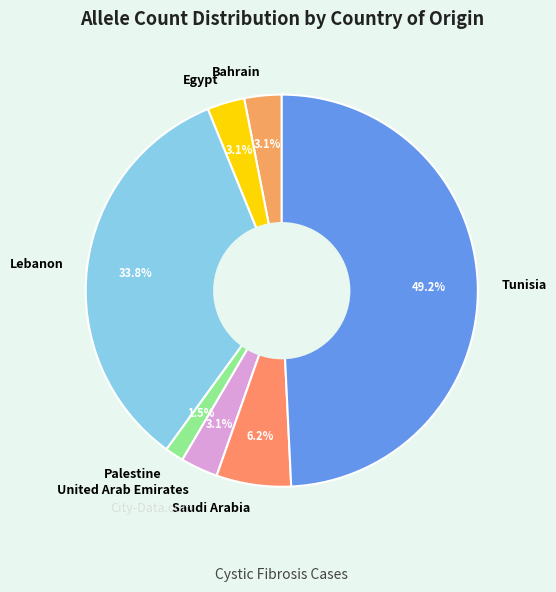

Between Egypt and Palestine, which is larger?

Egypt